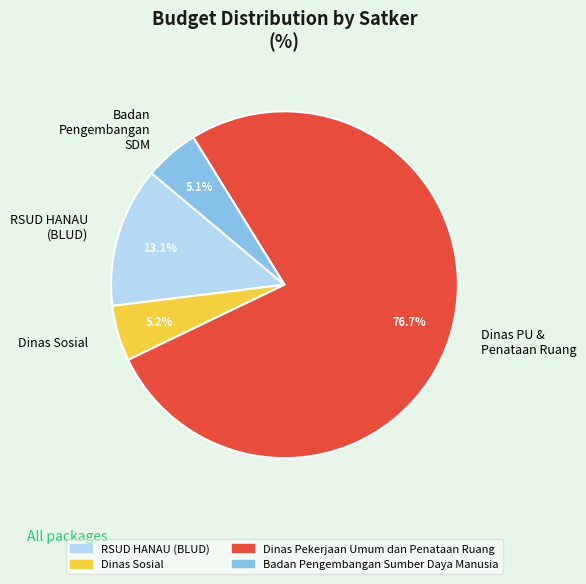

How many slices are in this pie chart?

4